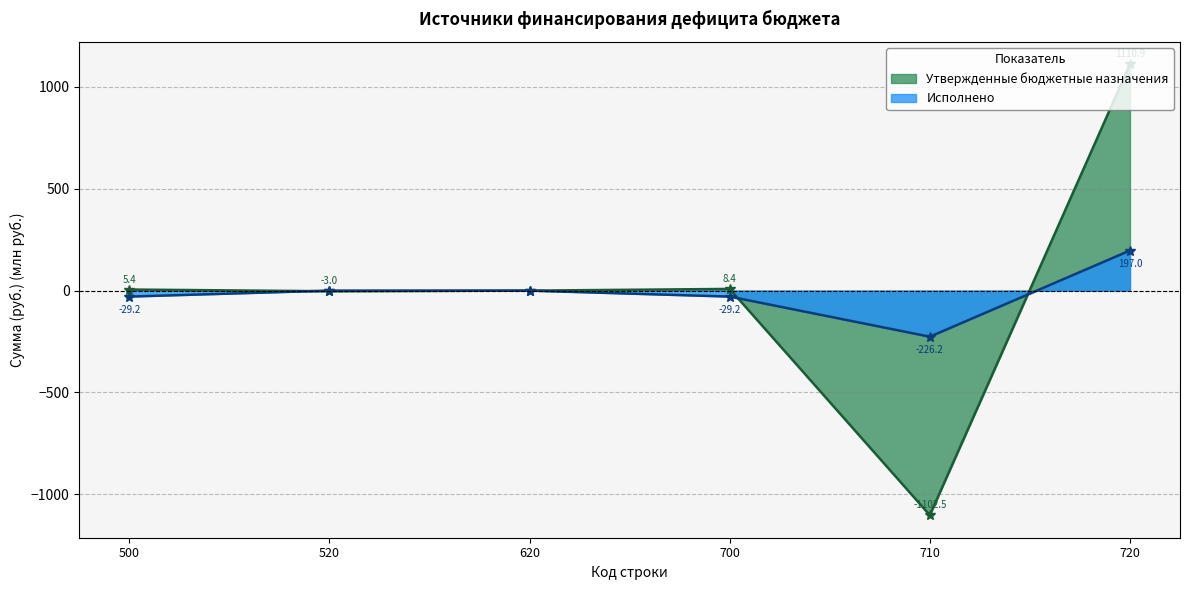

Which series has the largest range (max minus min)?

Утвержденные бюджетные назначения